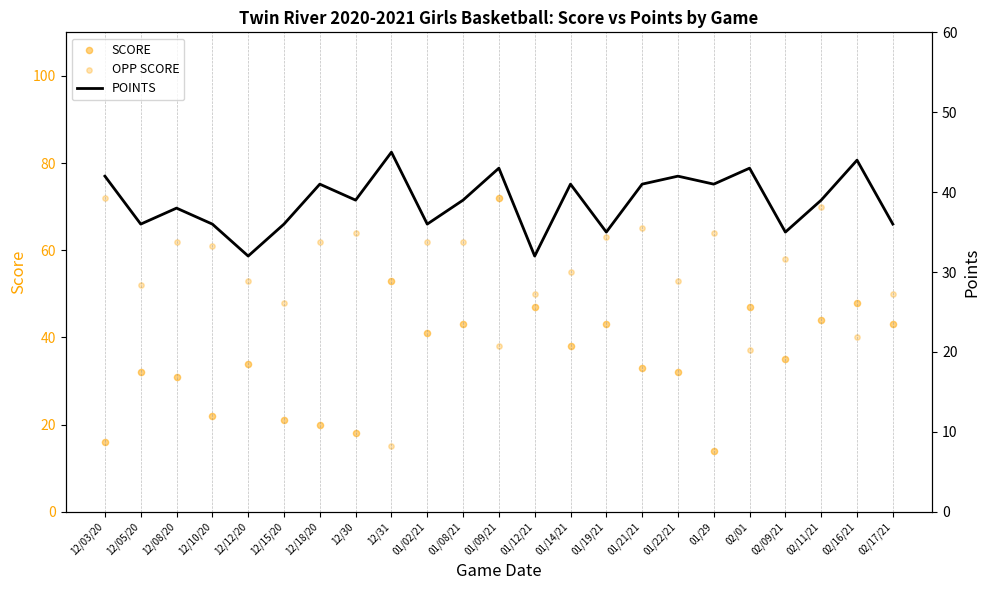

Which series reaches the minimum Y coordinate?

SCORE